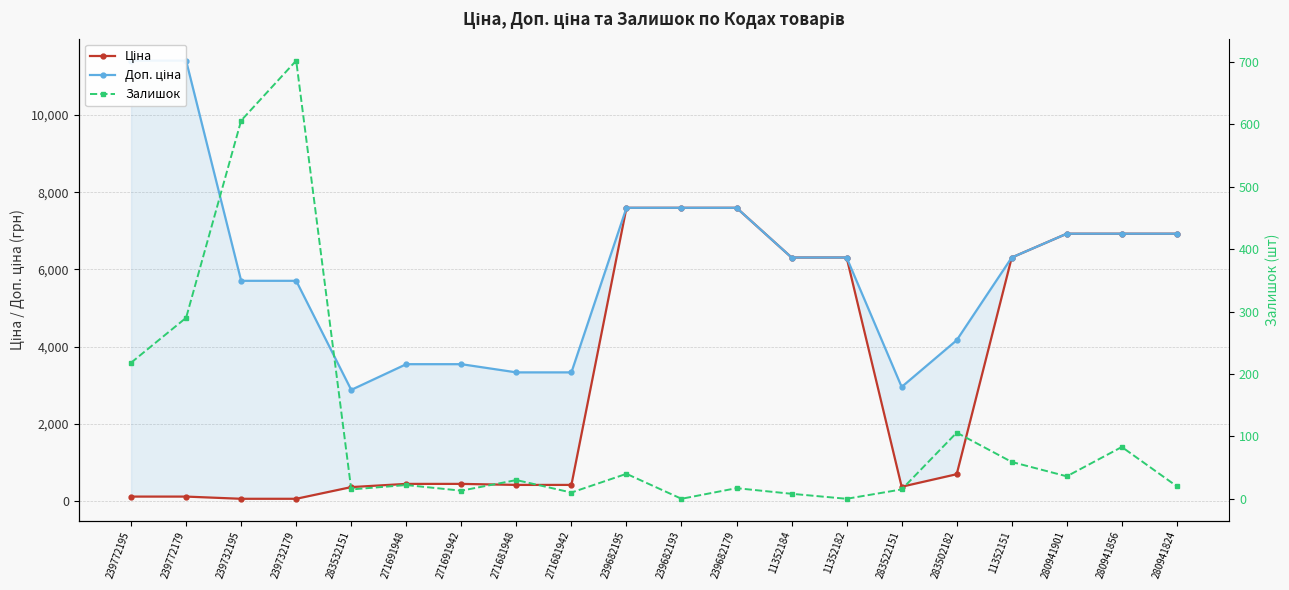

True or false: Ціна has a value of 57.0 at 239732195.

True